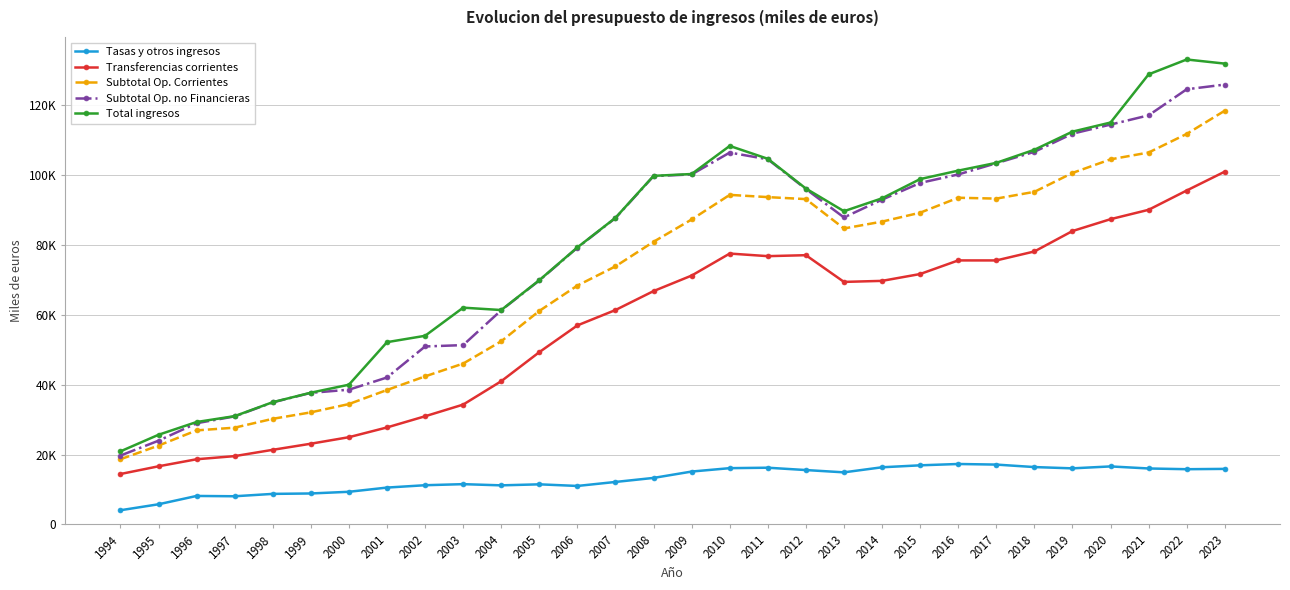

What is the average value of the Tasas y otros ingresos series?

12926